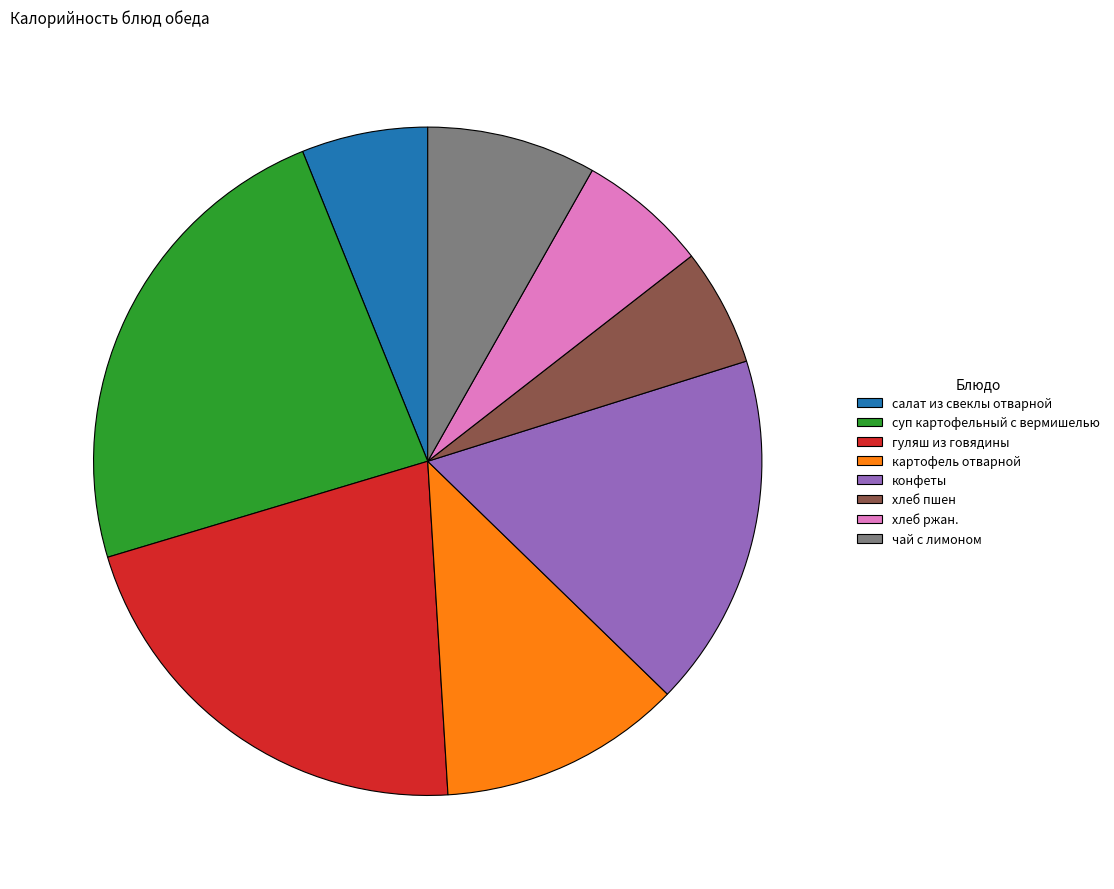

How many slices are in this pie chart?

8